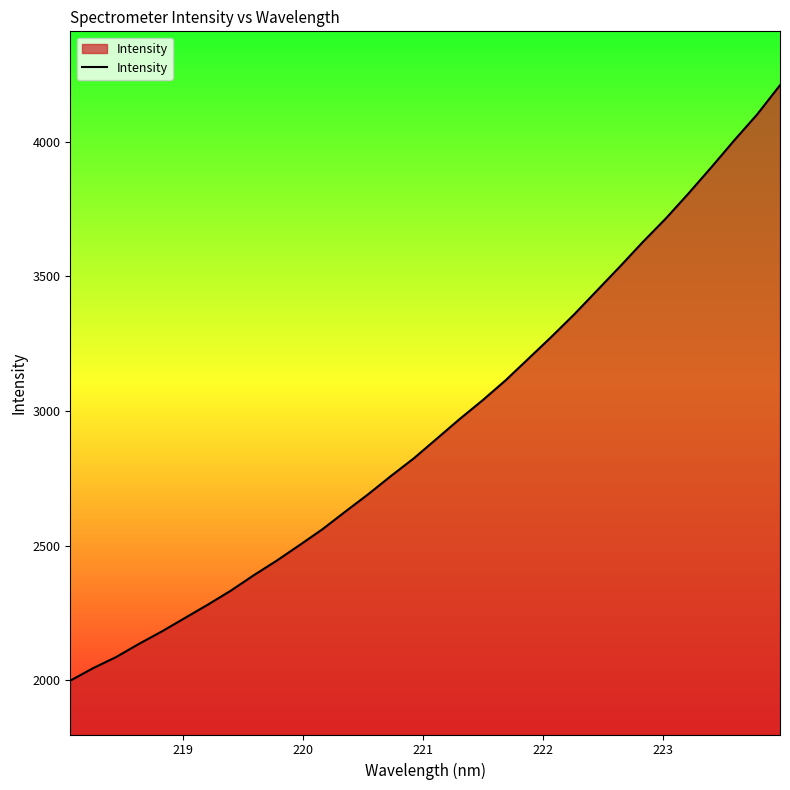

What is the minimum value shown in the chart?

1998.9